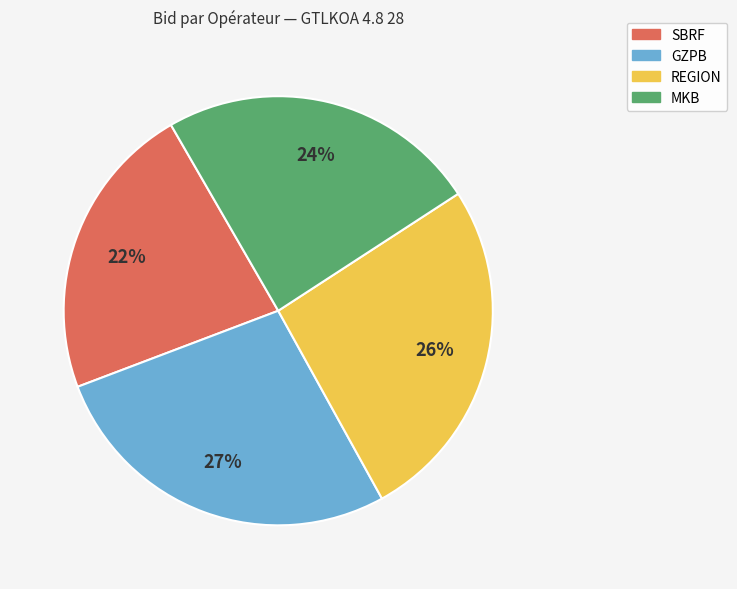

True or false: SBRF accounts for 10% of the total.

False